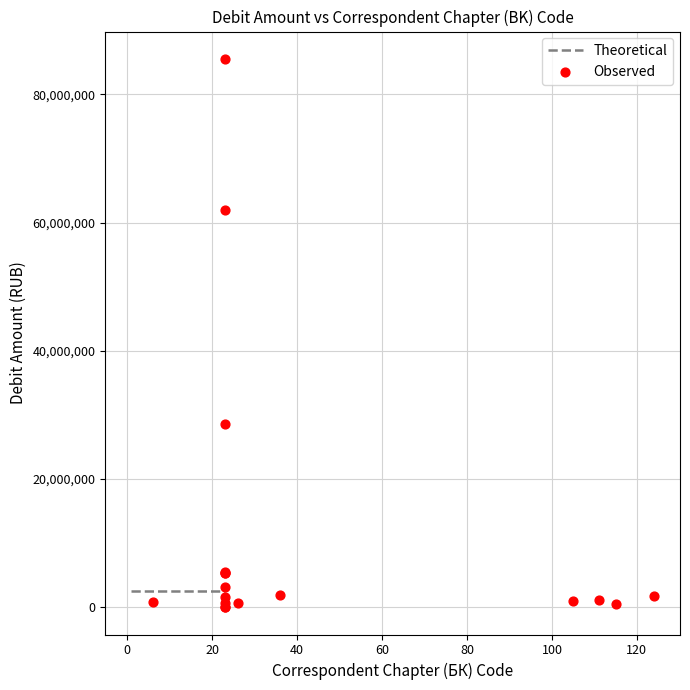

What Y value in the scatter plot is closest to 42769680?

28622816.0